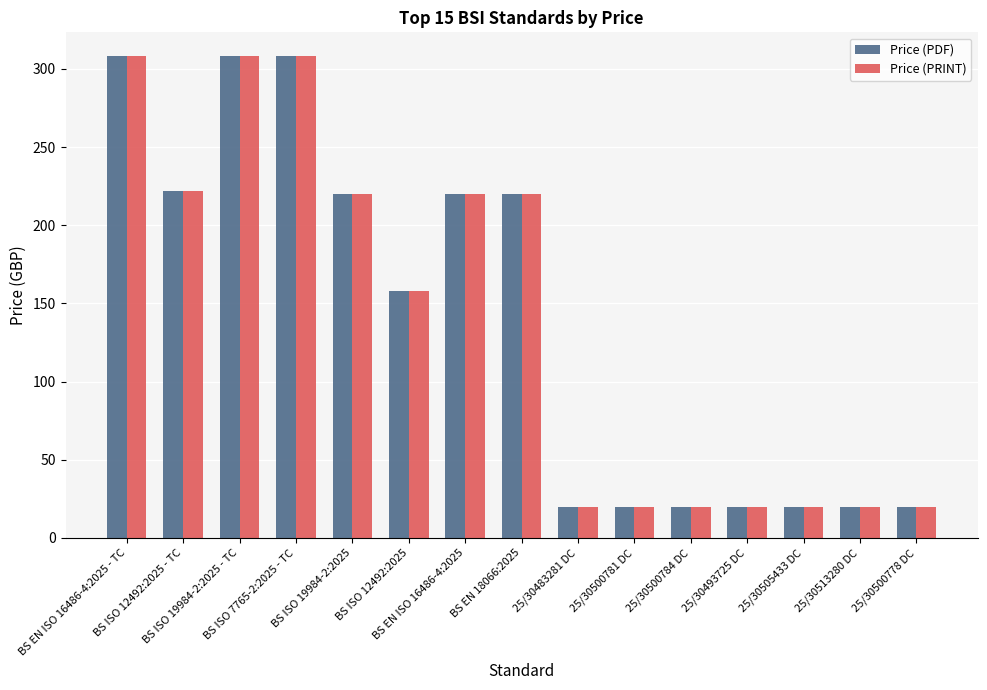

Reading left to right, list all the values displayed in this chart.

Price (PDF): 308	222	308	308	220	158	220	220	20	20	20	20	20	20	20
Price (PRINT): 308	222	308	308	220	158	220	220	20	20	20	20	20	20	20